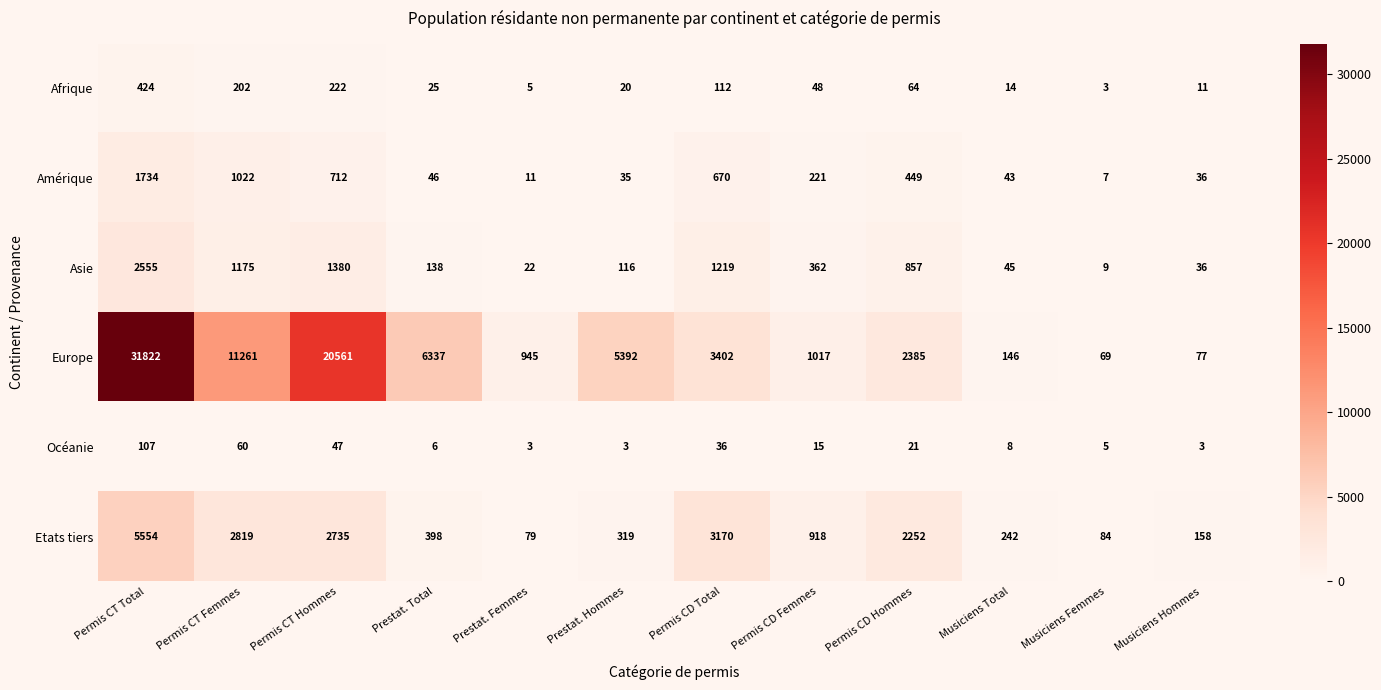

The value of Afrique at Prestat. Total is 44. True or false?

False